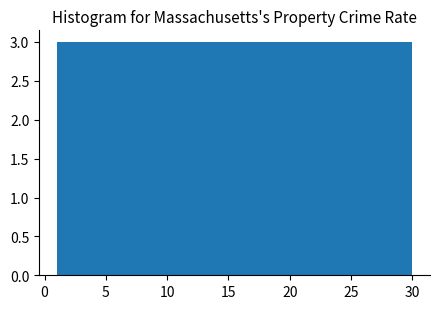

Reading left to right, transcribe this chart: for each bar, give the range it covers on the x-axis and its height. Neither the bar edges nor the heights are printed on the chart, so give them approximately, as read against the axes.

1.0 to 3.9: 3
3.9 to 6.8: 3
6.8 to 9.7: 3
9.7 to 12.6: 3
12.6 to 15.5: 3
15.5 to 18.4: 3
18.4 to 21.3: 3
21.3 to 24.2: 3
24.2 to 27.1: 3
27.1 to 30.0: 3